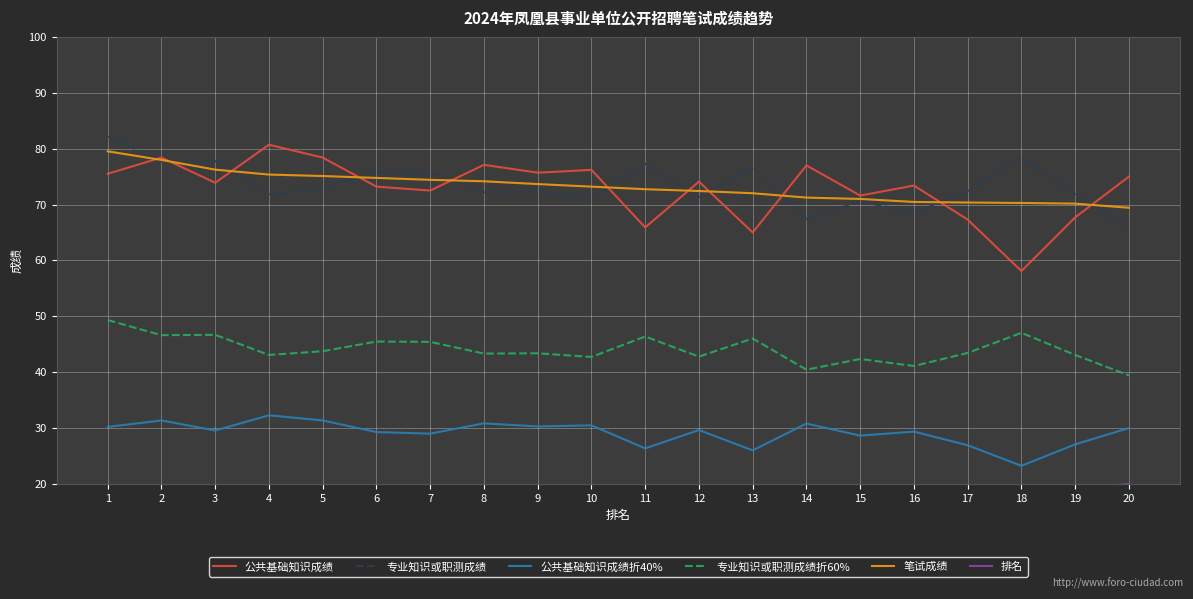

At how many categories does at least one series exceed 35?

20